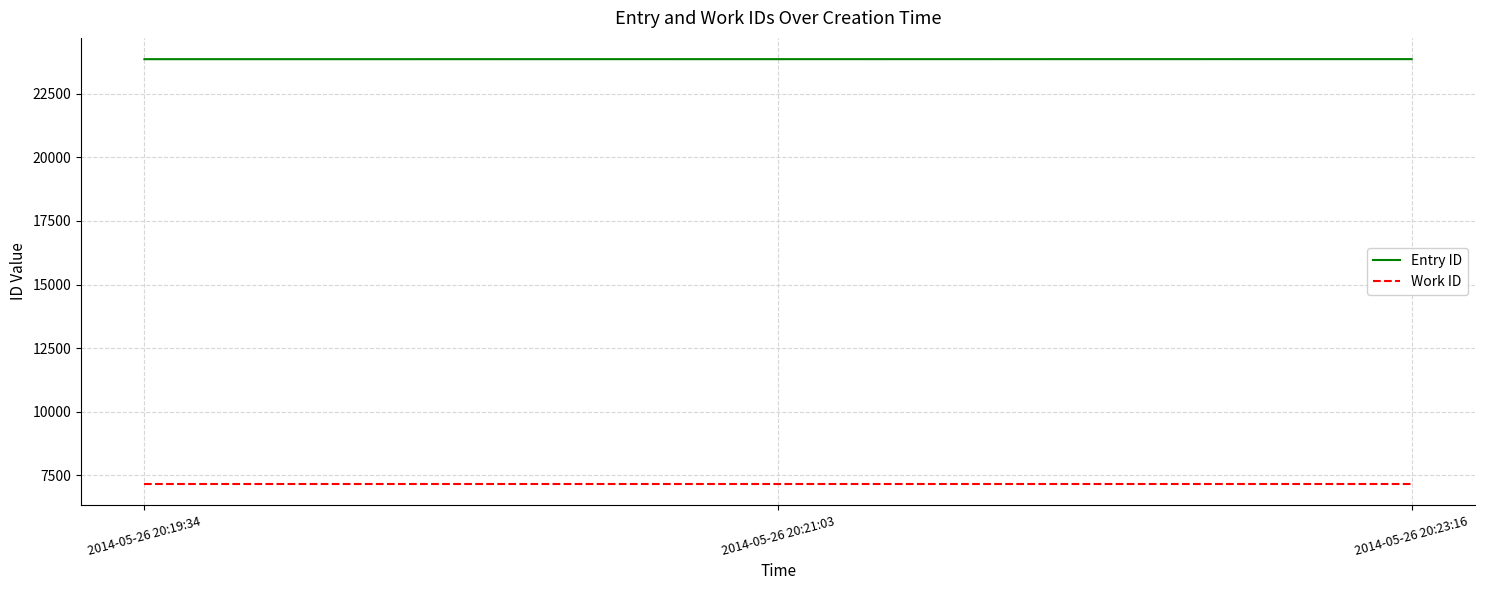

What is the spread (max minus min) of values at 2014-05-26 20:23:16?

16700